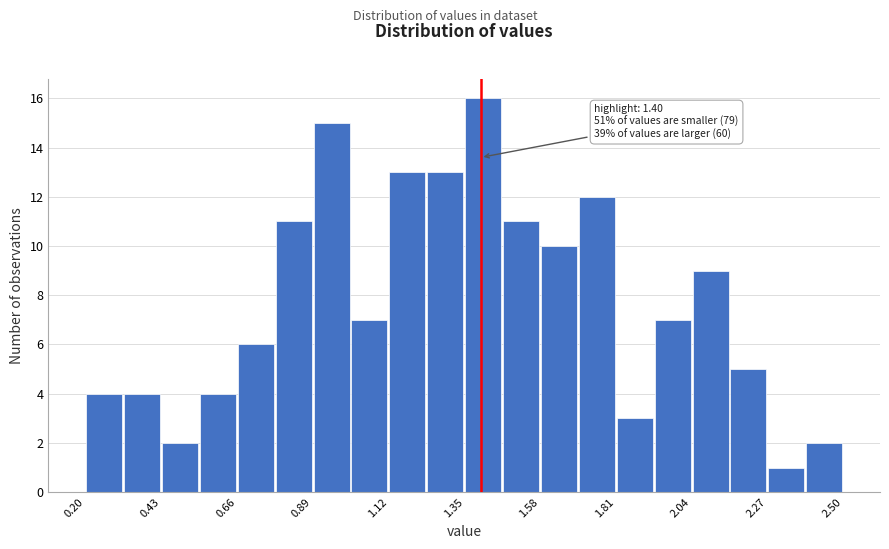

Around what value on the x-axis is the tallest bar? Give the approximate position of its centre, as read against the axis.

1.40